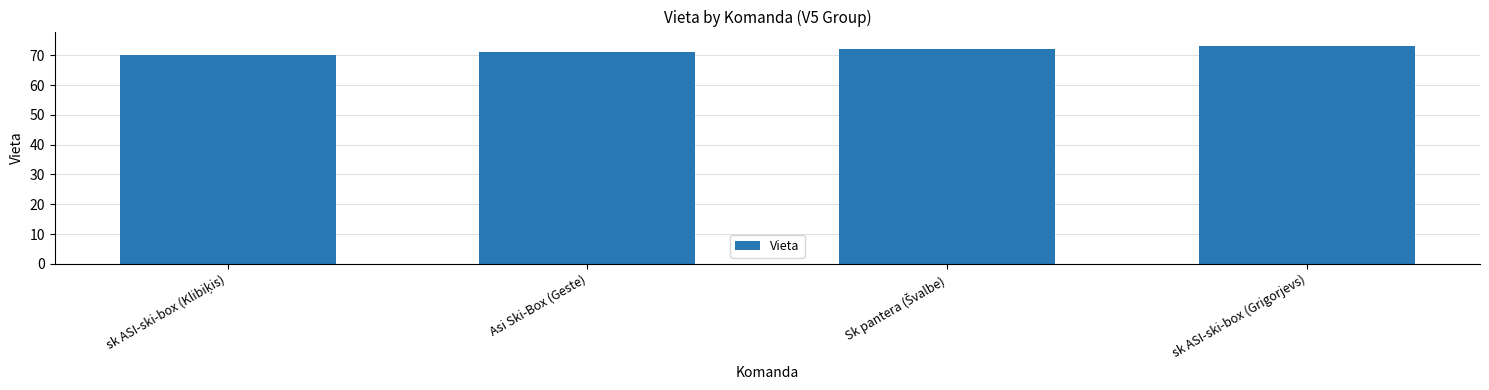

Reading right to left, list all the values displayed in this chart.

73	72	71	70